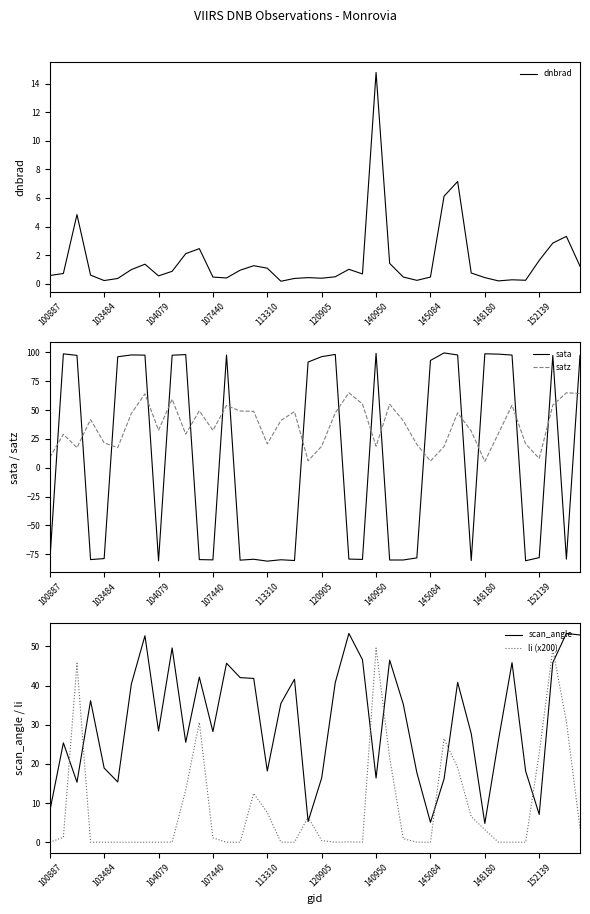

List the series in order of their peak value, highest first.

sata, satz, scan_angle, li (x200), dnbrad